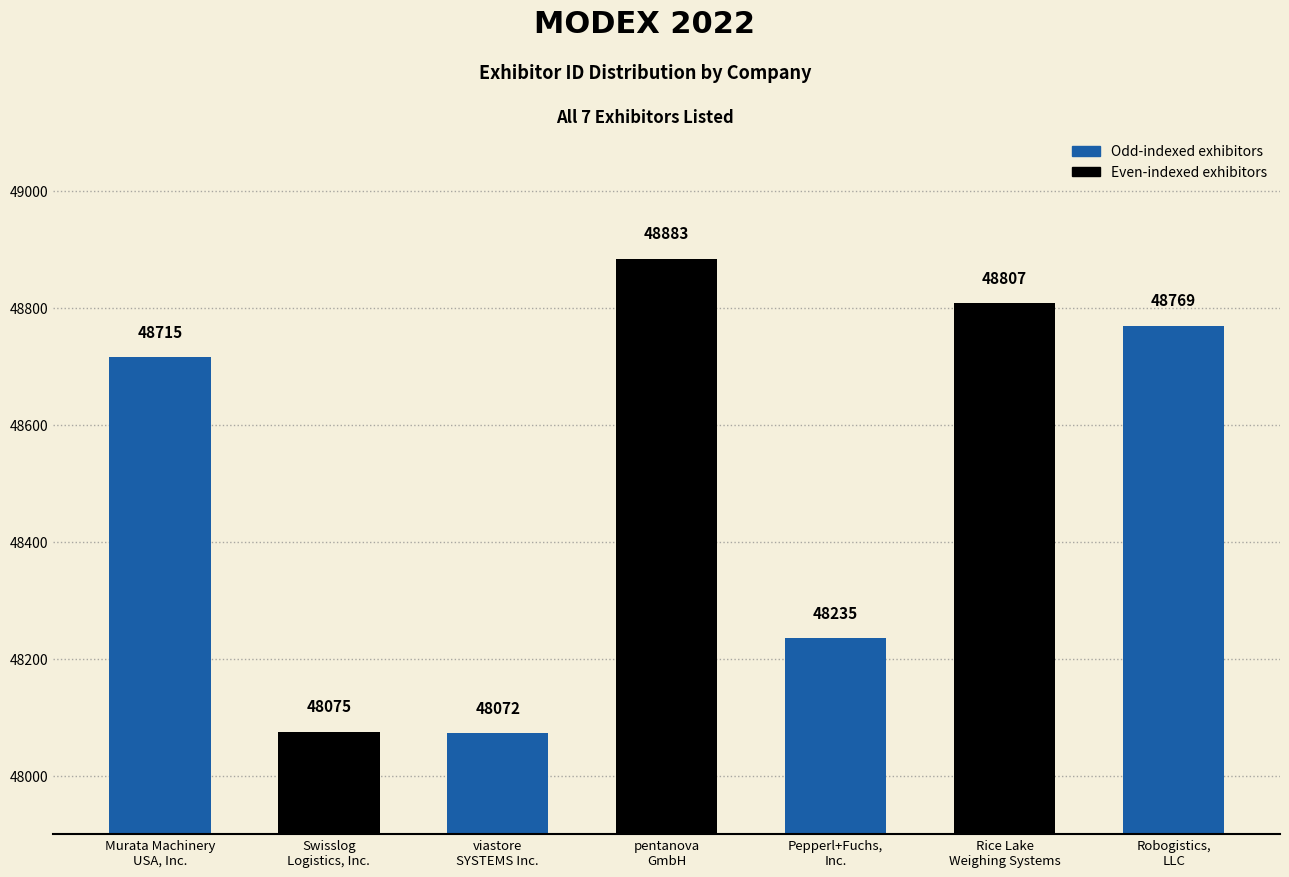

What is the change in value from Murata Machinery
USA, Inc. to Robogistics,
LLC?

+54